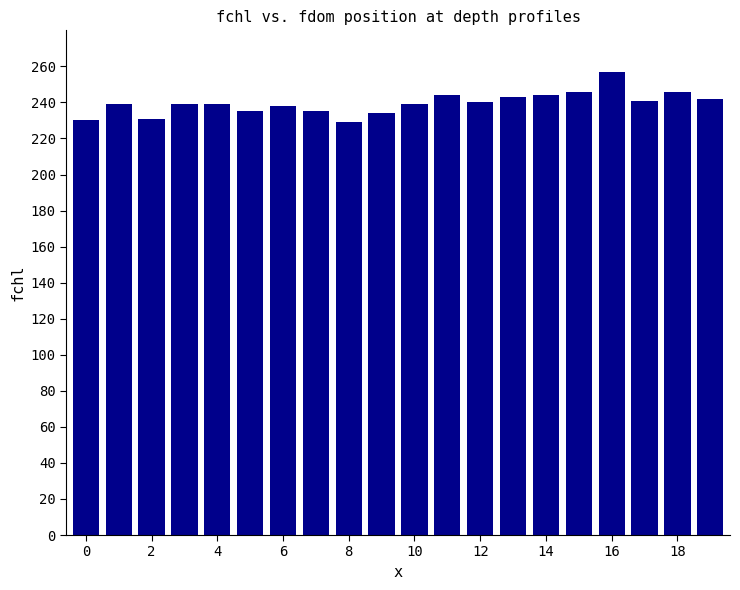

What is the maximum value shown in the chart?

257